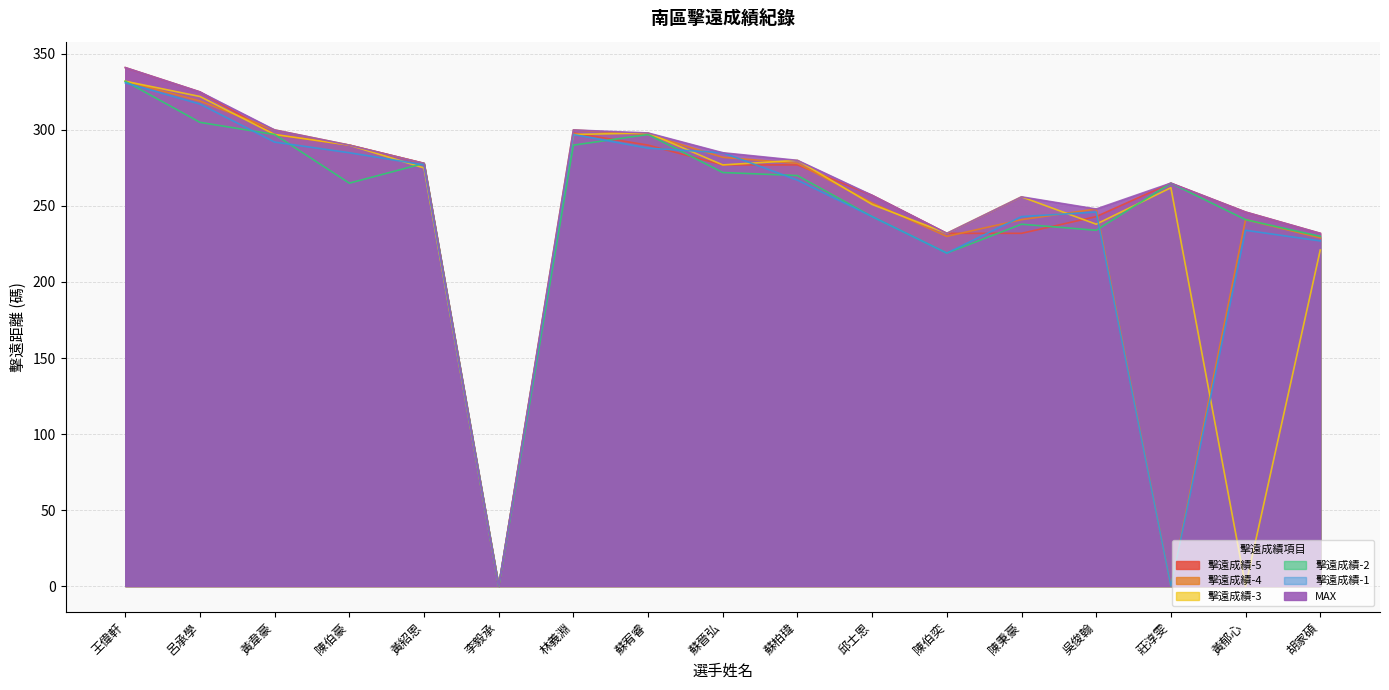

Which series changed the most between 黃韋豪 and 林義淵?

擊遠成績-2